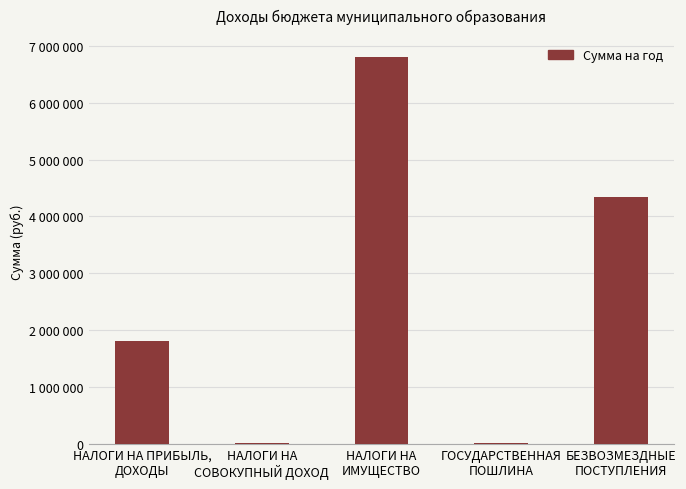

What is the difference between the second highest and minimum values?

4325064